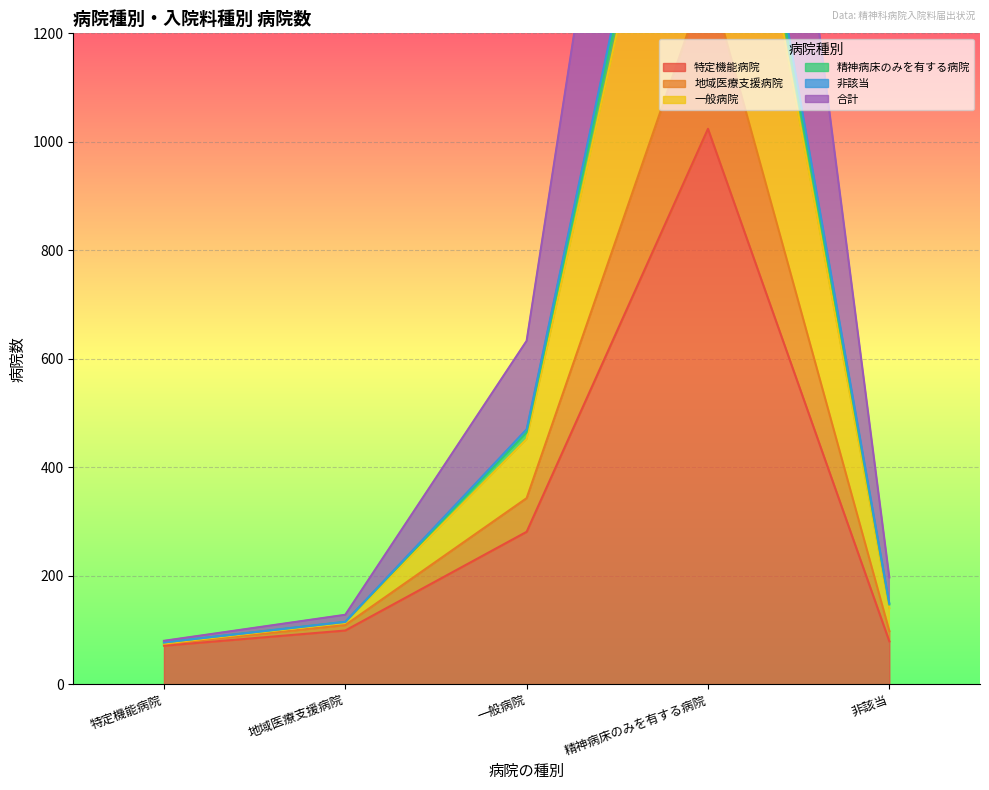

Which has a higher value, 一般病院 or 特定機能病院?

一般病院